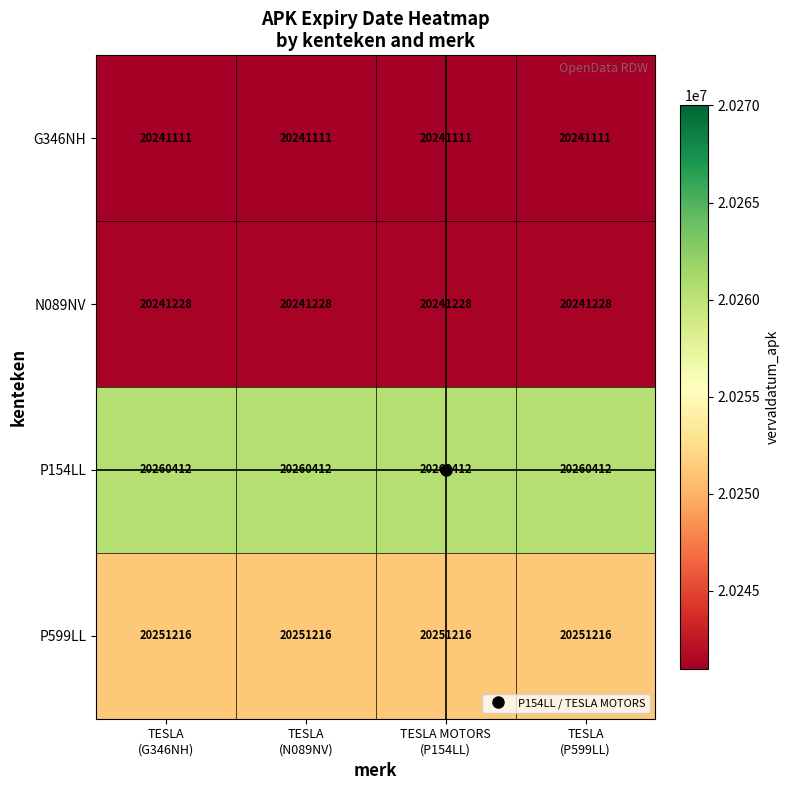

At how many categories does at least one series exceed 20250955?

4